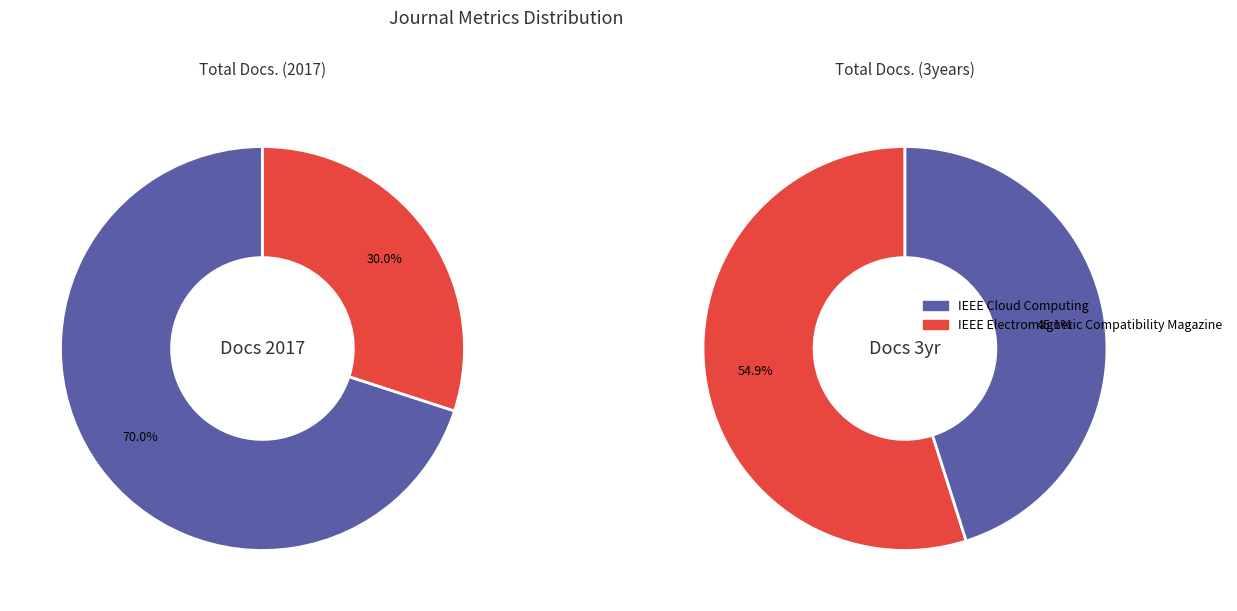

Count the number of slices in the pie.

2